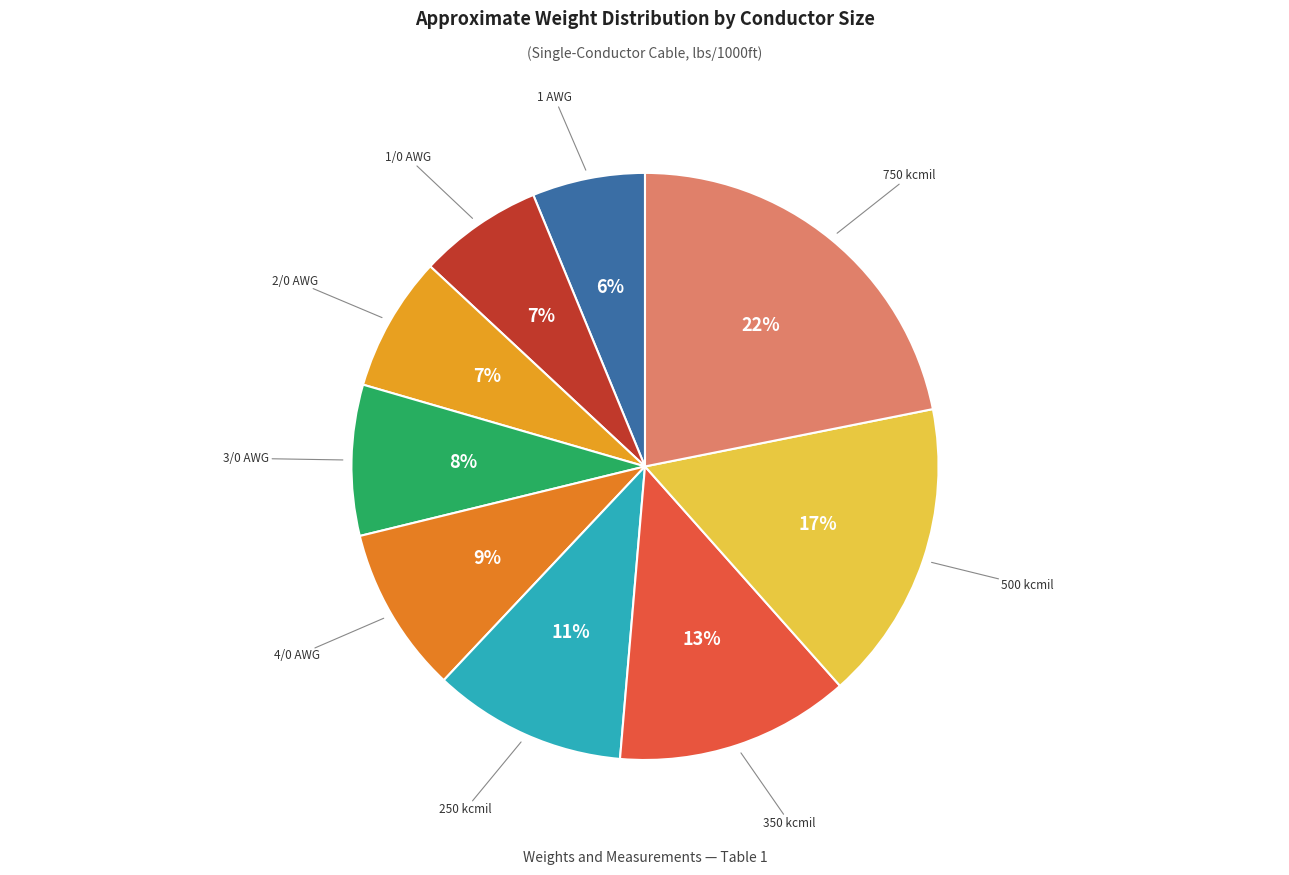

How many segments does this pie chart have?

9